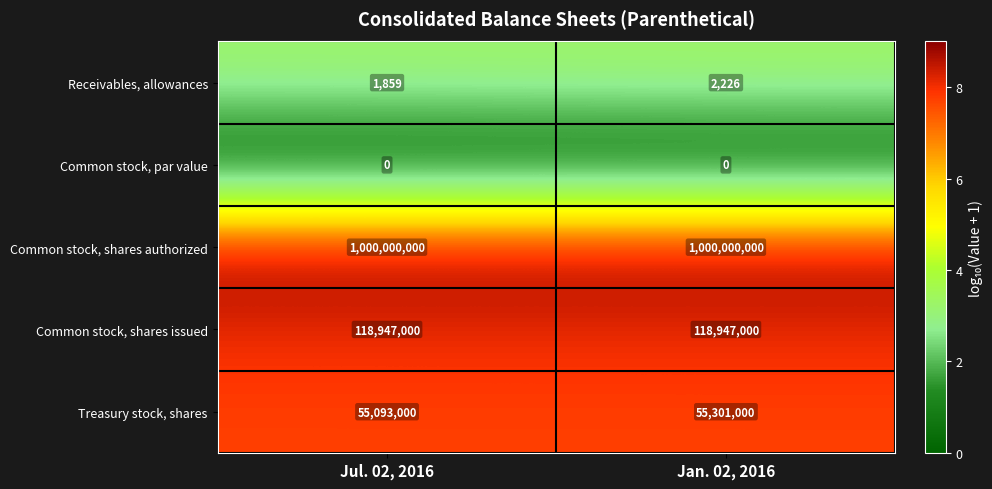

Rank the series by their maximum value, from lowest to highest.

Common stock, par value, Receivables, allowances, Treasury stock, shares, Common stock, shares issued, Common stock, shares authorized